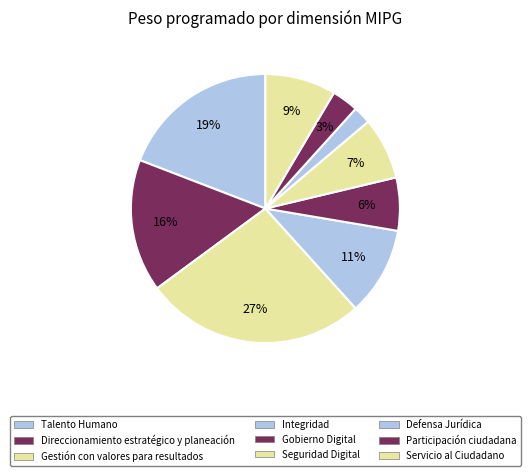

Which category has the biggest portion of the pie?

Gestión con valores para resultados